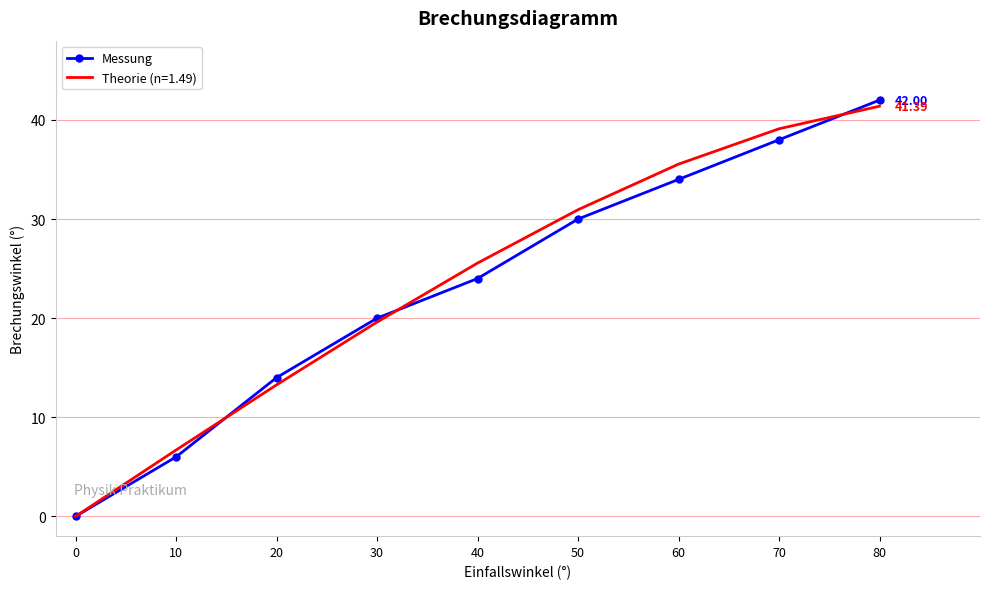

Which series has the largest range (max minus min)?

Messung